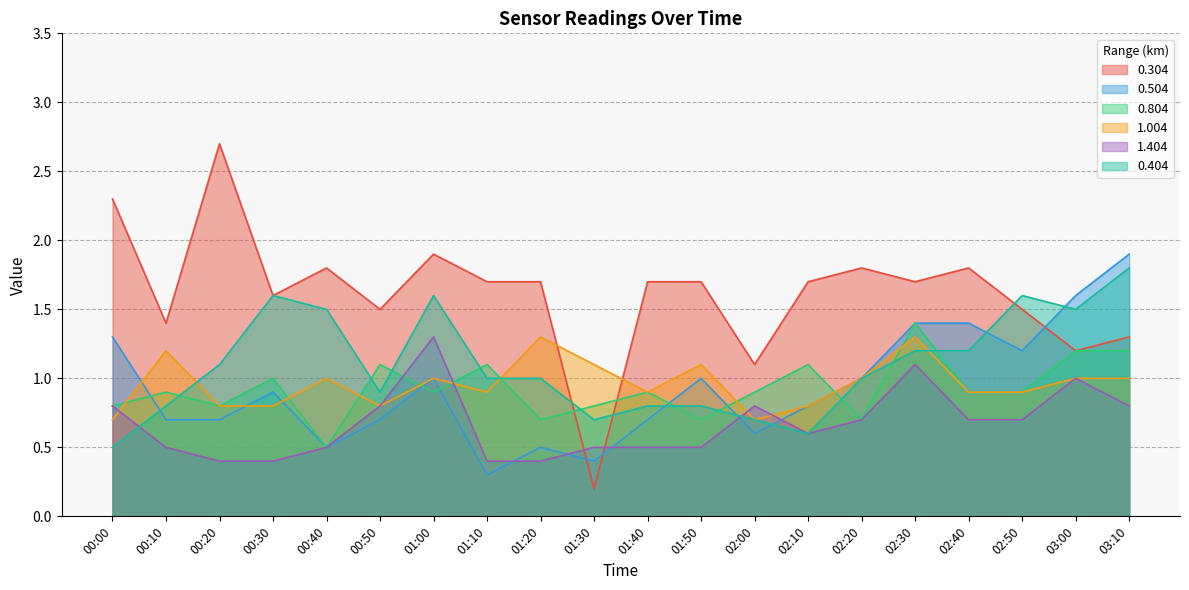

What is the sum of all 0.804 values?

18.5